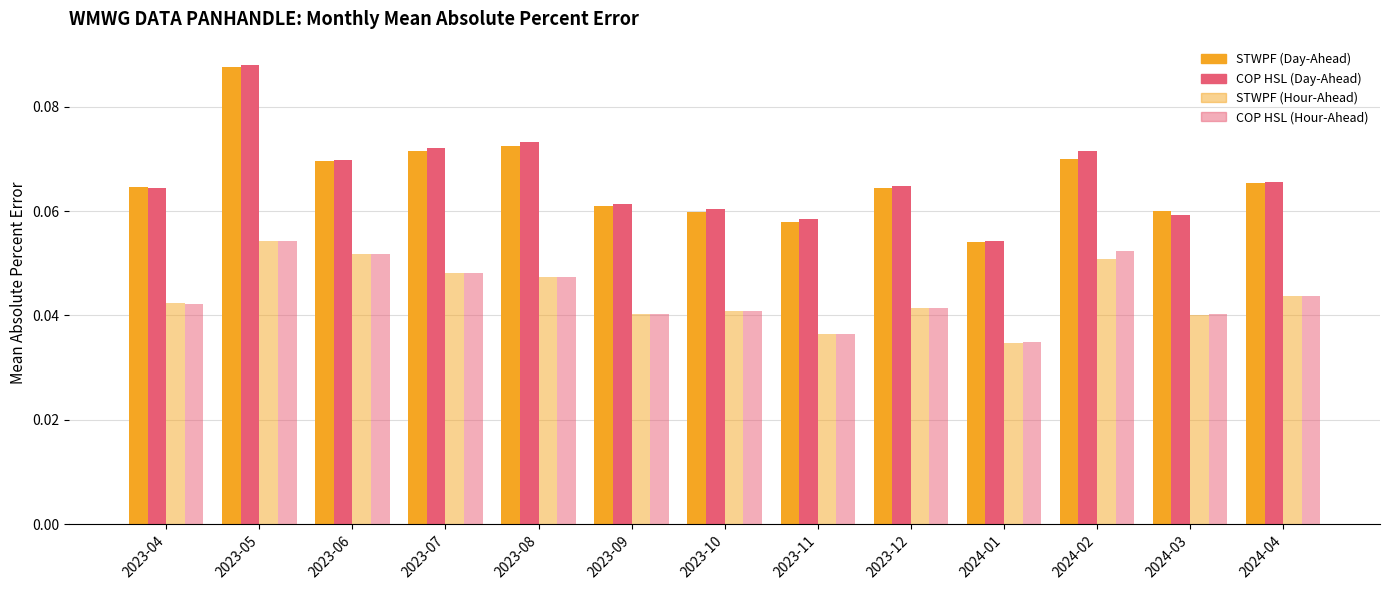

How many data points does each series have?

13